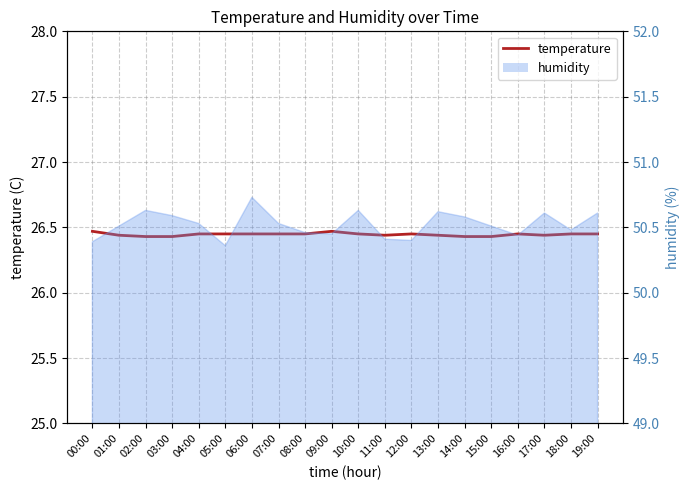

Does the chart display data point markers on the line(s)?

No